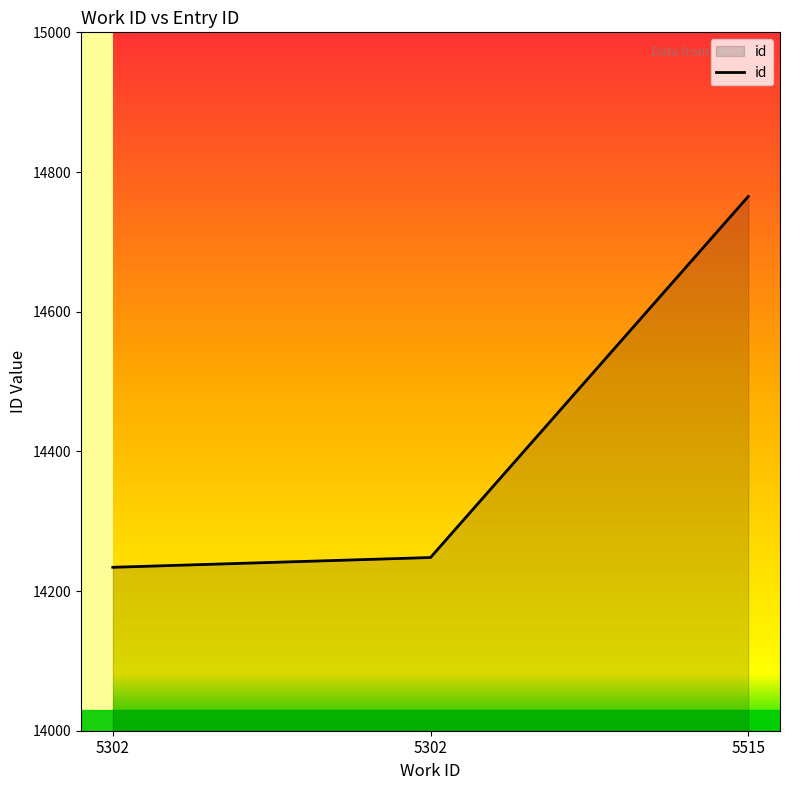

Approximately how many times larger is the value at 5302 compared to 5302?

1.0